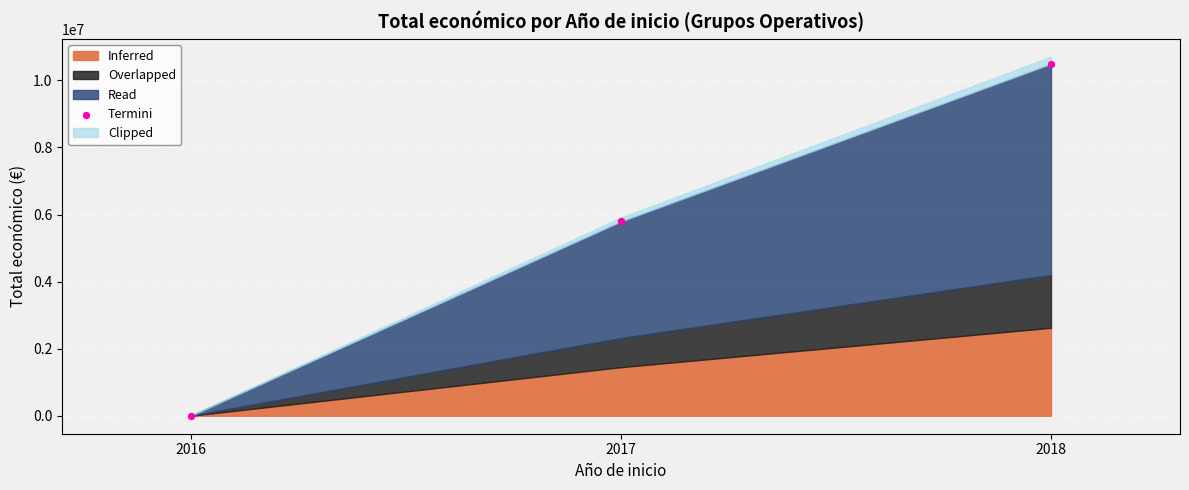

What is the average X value?

2017